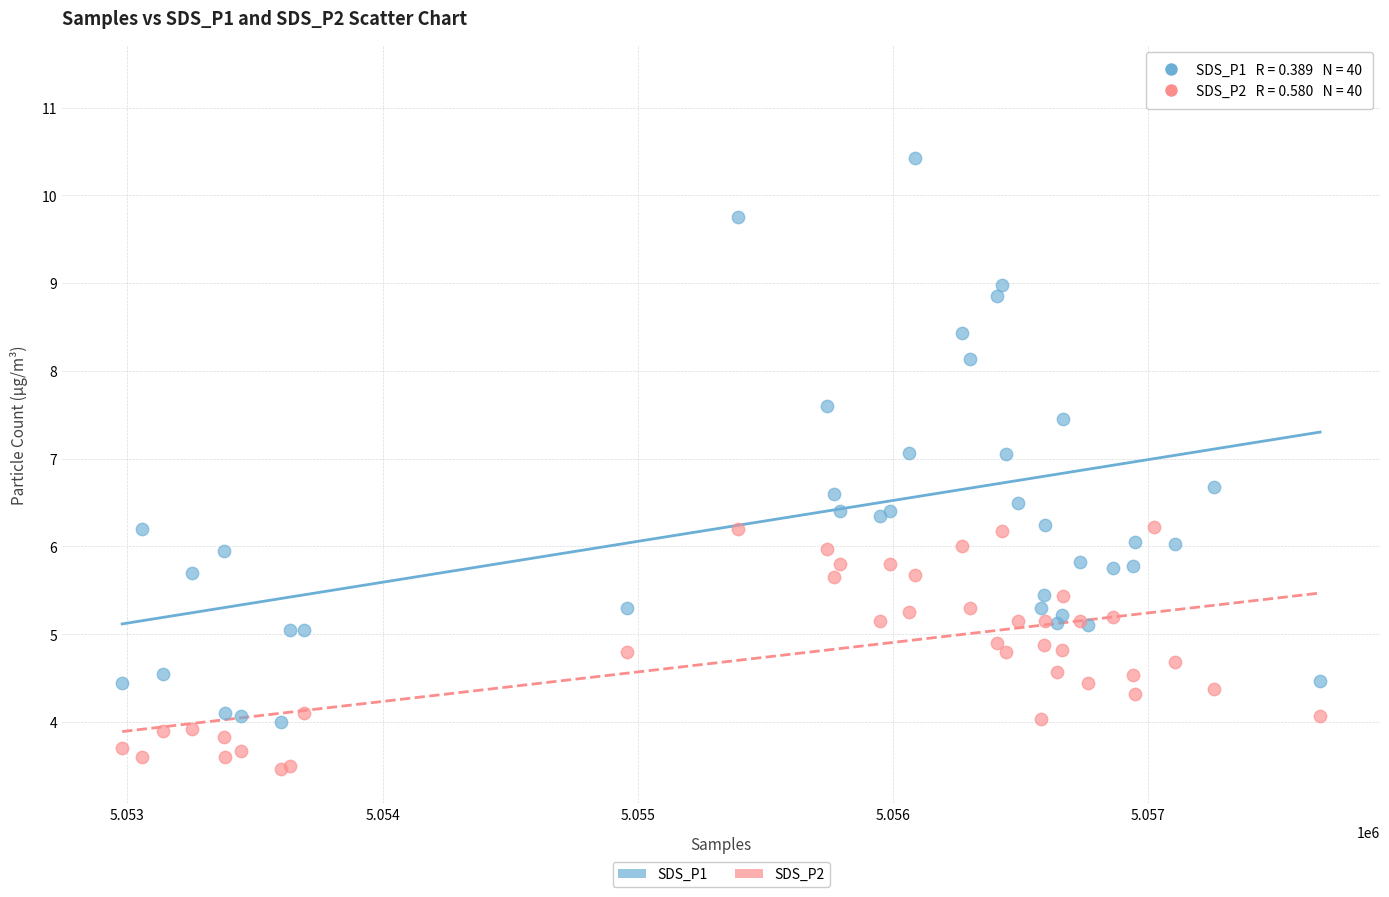

Which series reaches the minimum Y coordinate?

SDS_P2